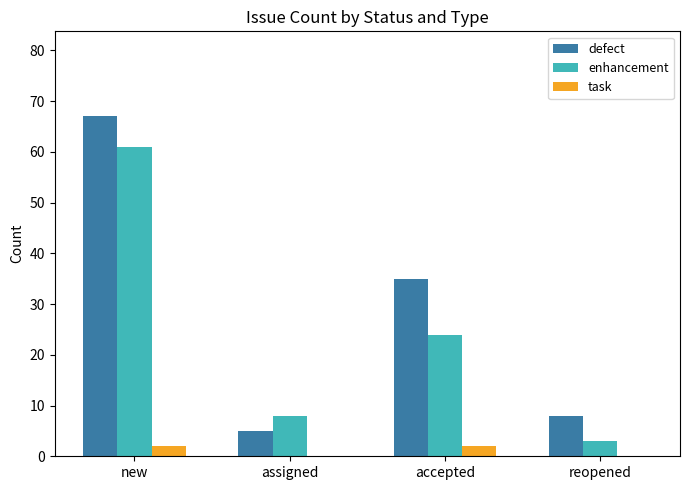

Reading left to right, transcribe all the data shown in this chart.

defect: 67	5	35	8
enhancement: 61	8	24	3
task: 2	0	2	0